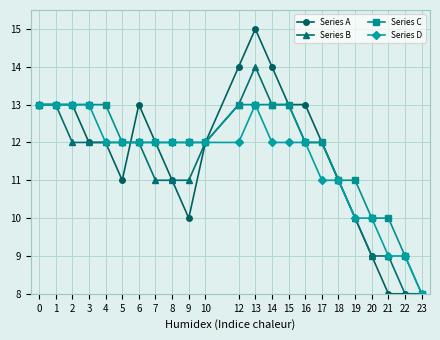

The value of Series D at 2 is 13. True or false?

True